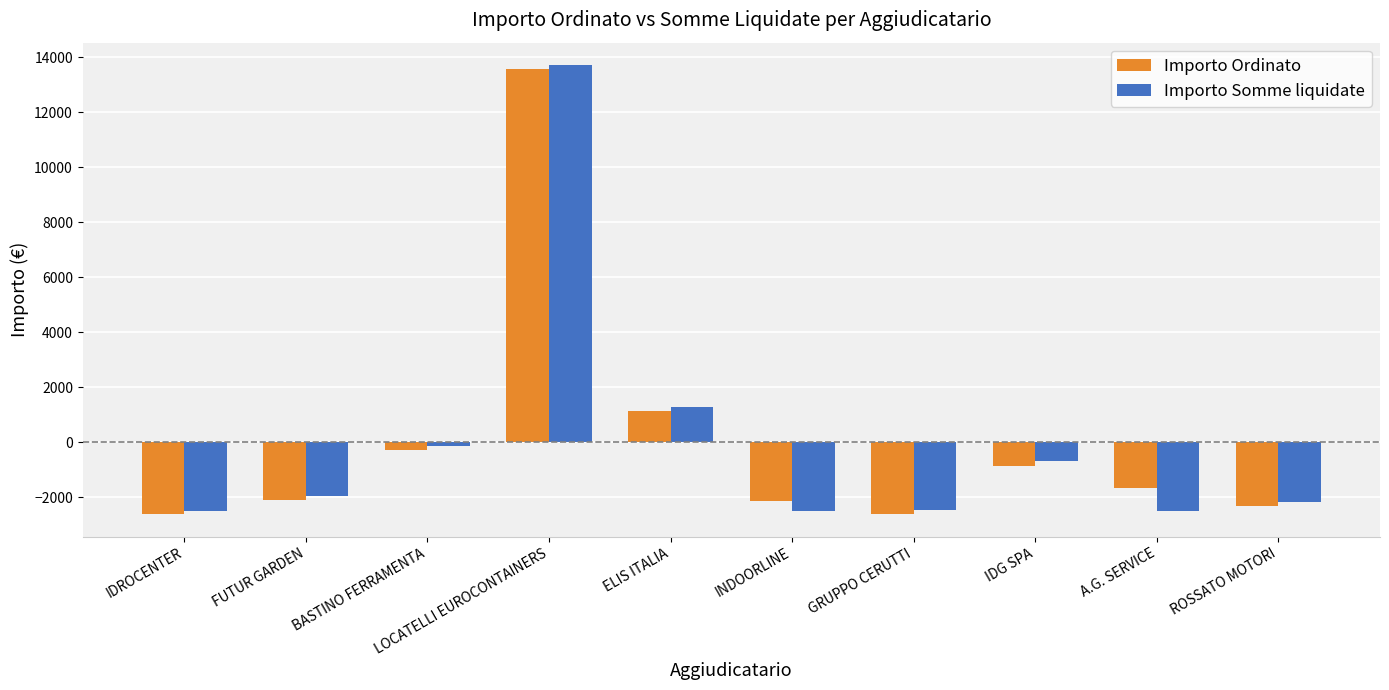

Is the value of Importo Ordinato at IDG SPA greater than the value of Importo Somme liquidate at INDOORLINE?

Yes